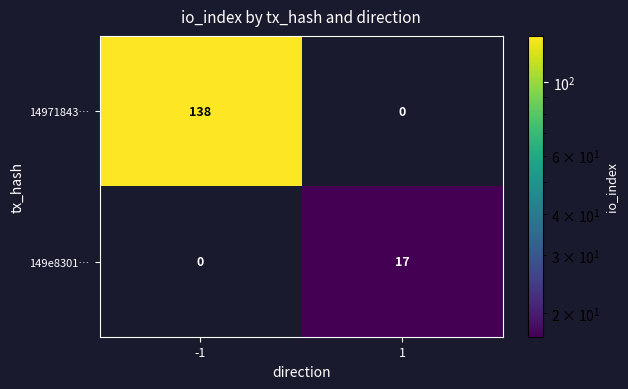

What is the total value across all series at 1?

17